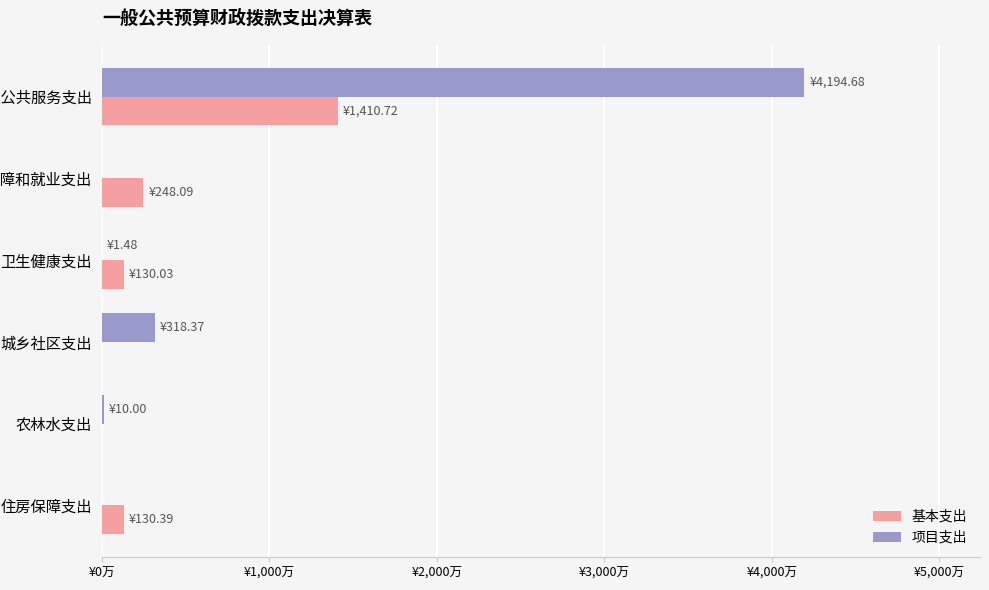

List the series in order of their peak value, lowest first.

基本支出, 项目支出